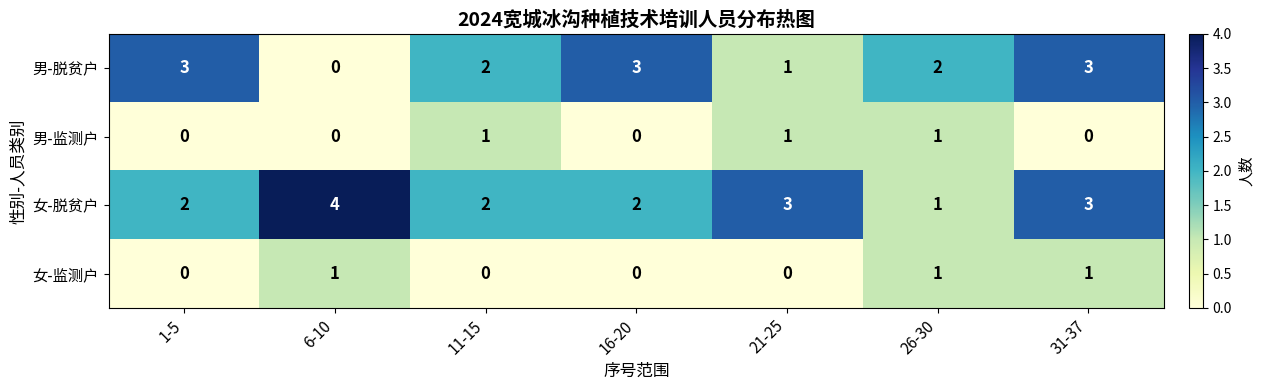

What is the sum of all 女-脱贫户 values?

17